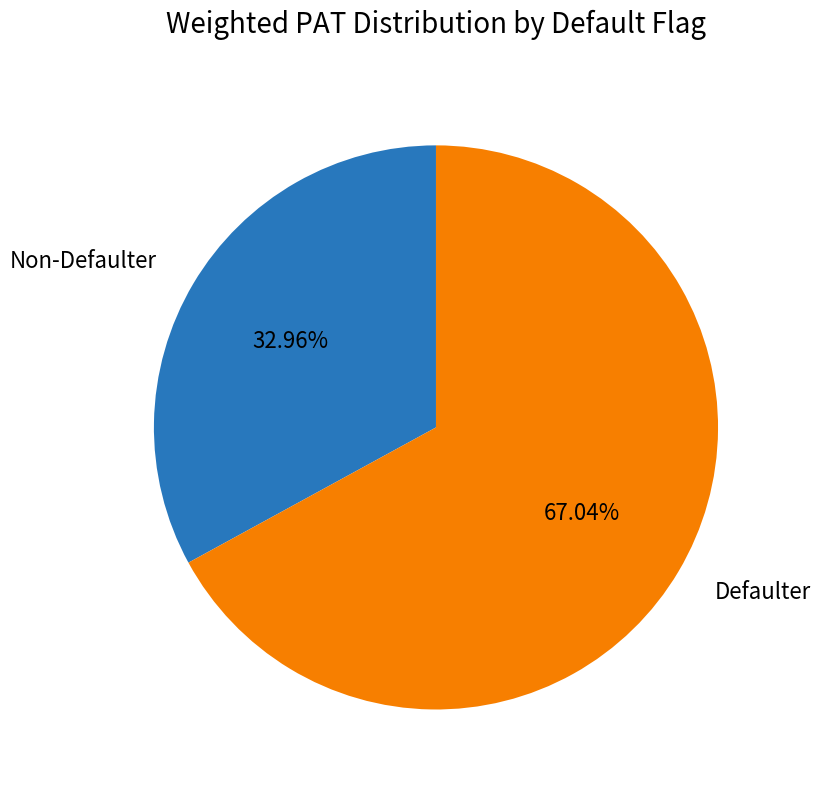

Which category has the biggest portion of the pie?

Defaulter